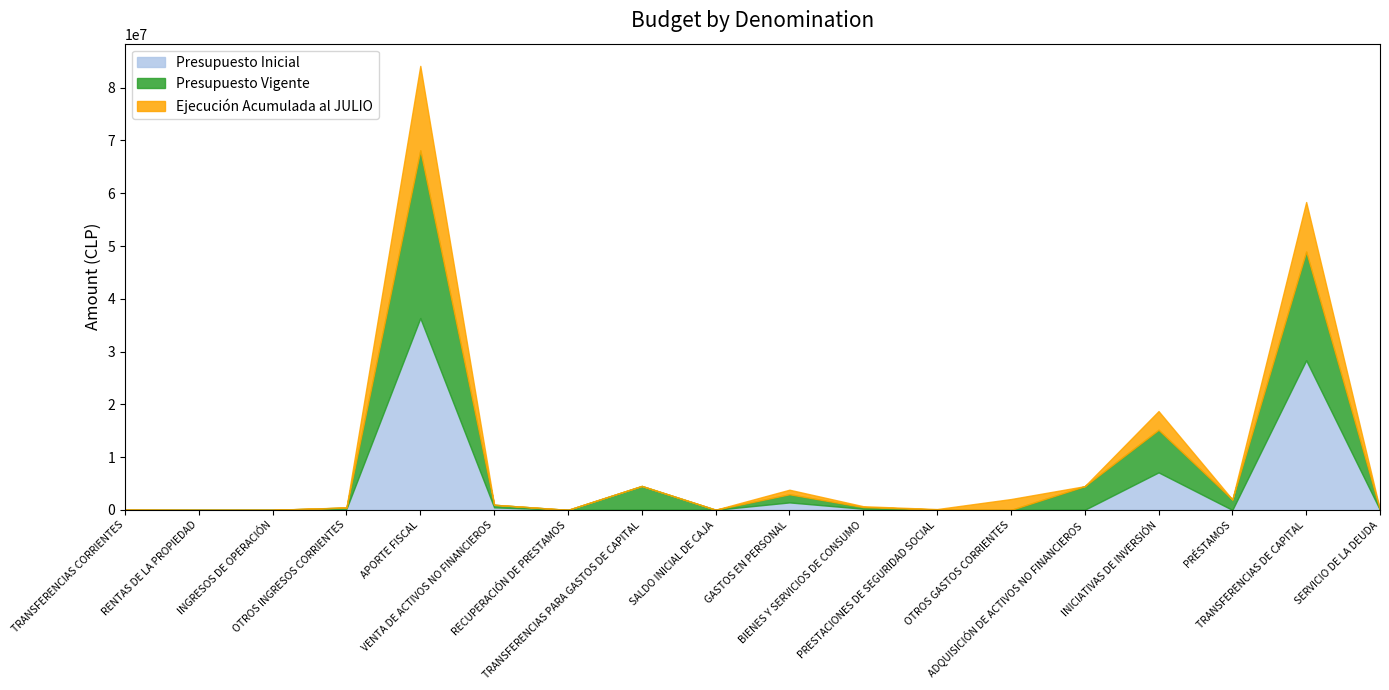

At which category is the sum across all series the highest?

APORTE FISCAL